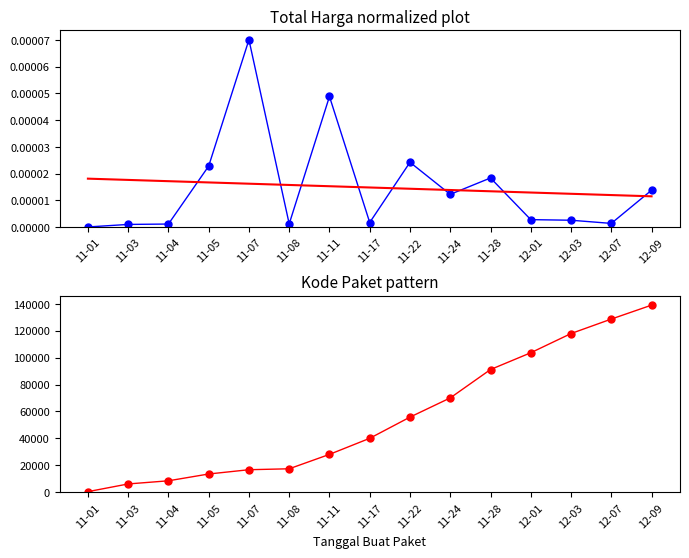

How many data points in Kode Paket are above 40112?

7